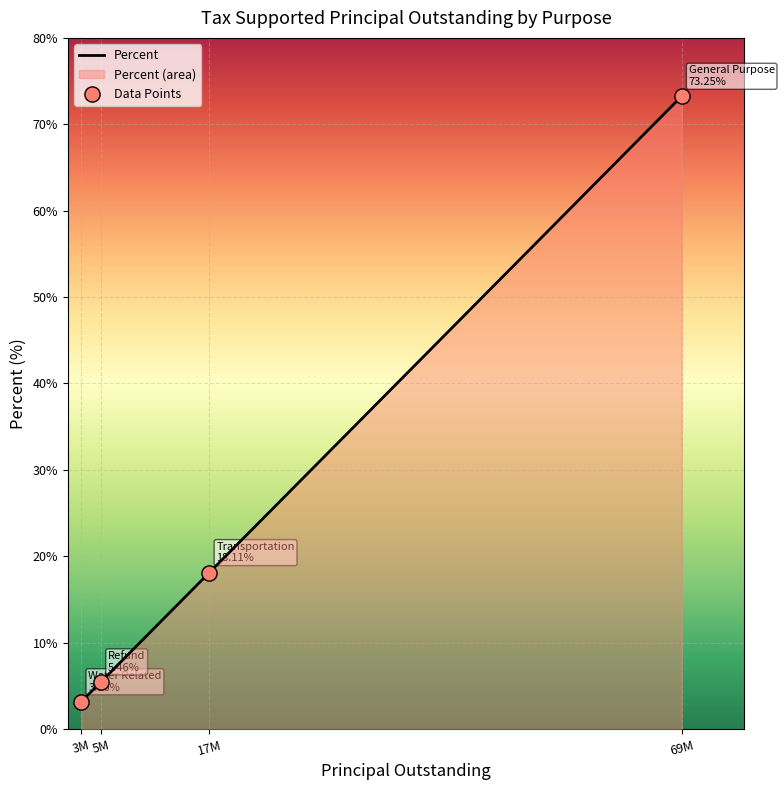

What is the change in value from Transportation to Water Related?

-14.9